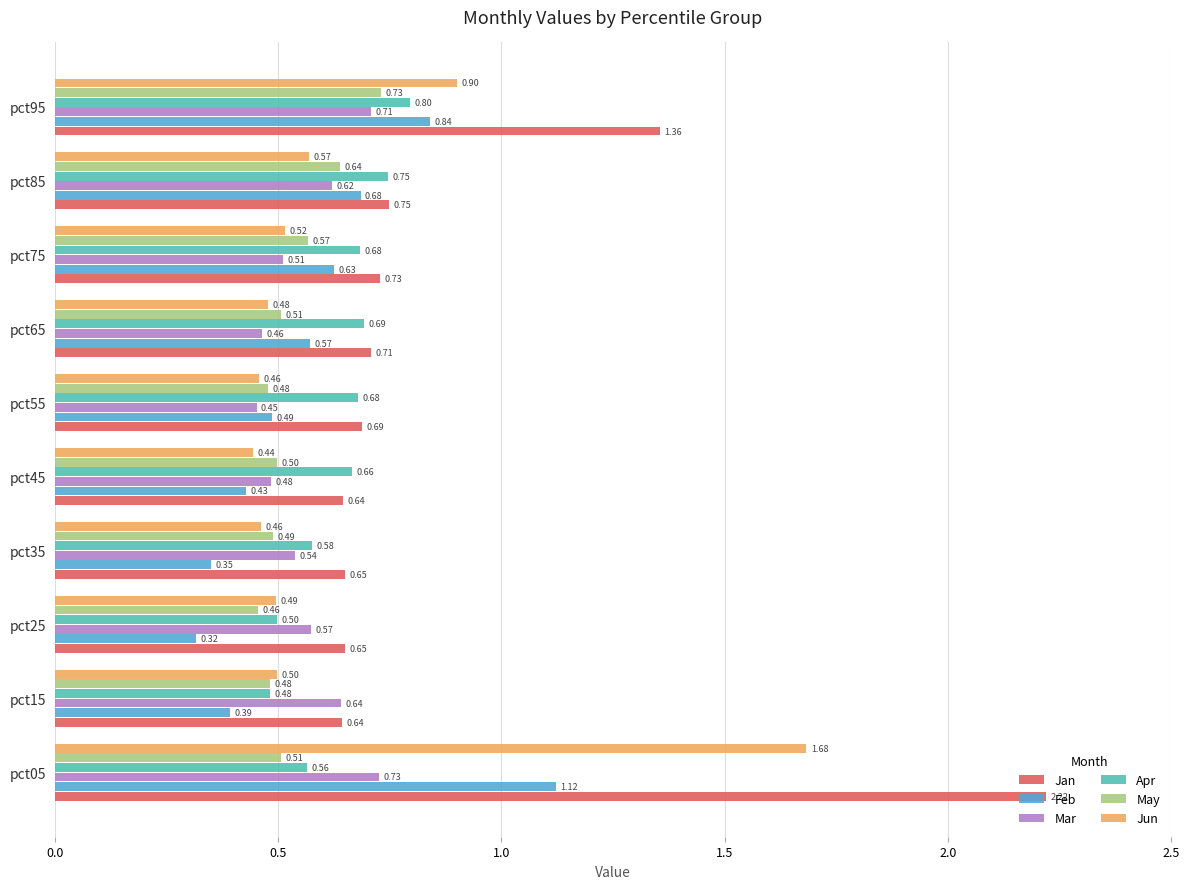

Which series has the largest range (max minus min)?

Jan